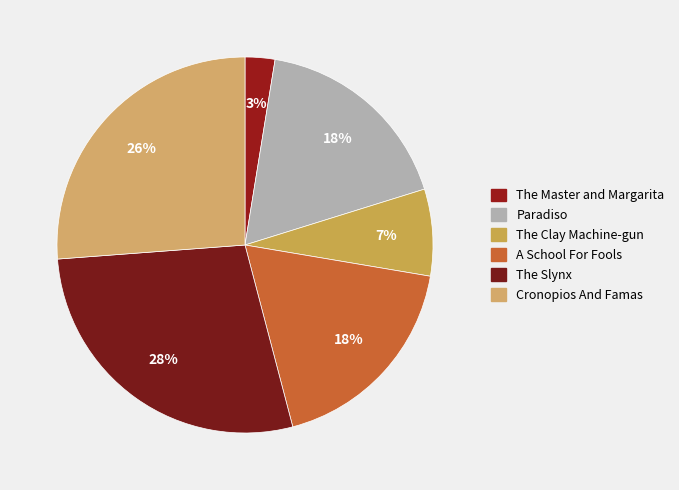

What percentage is the Paradiso slice, to the nearest percent?

18%